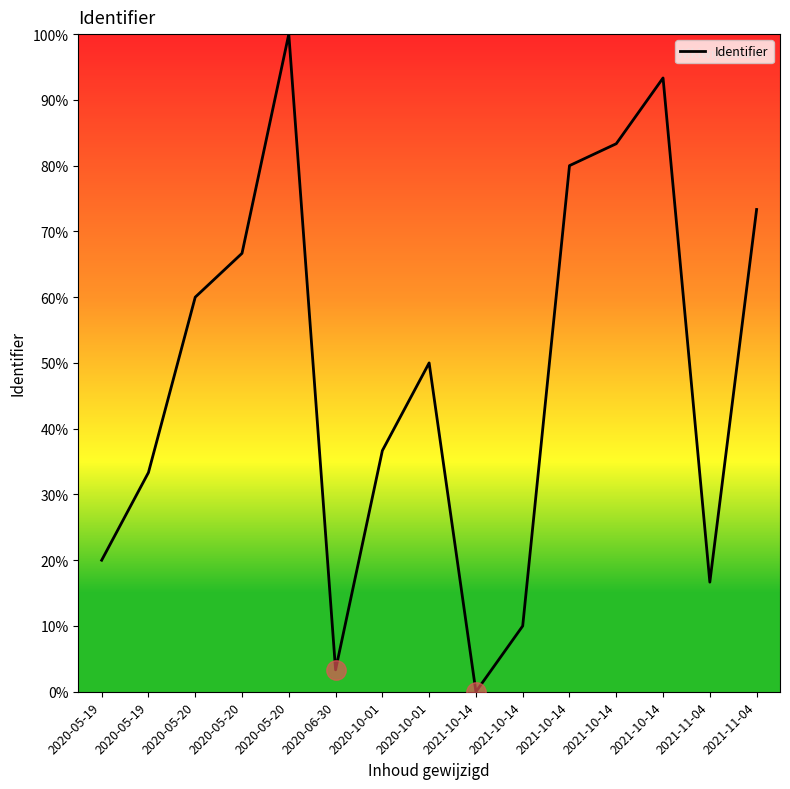

How many positive values are there?

14